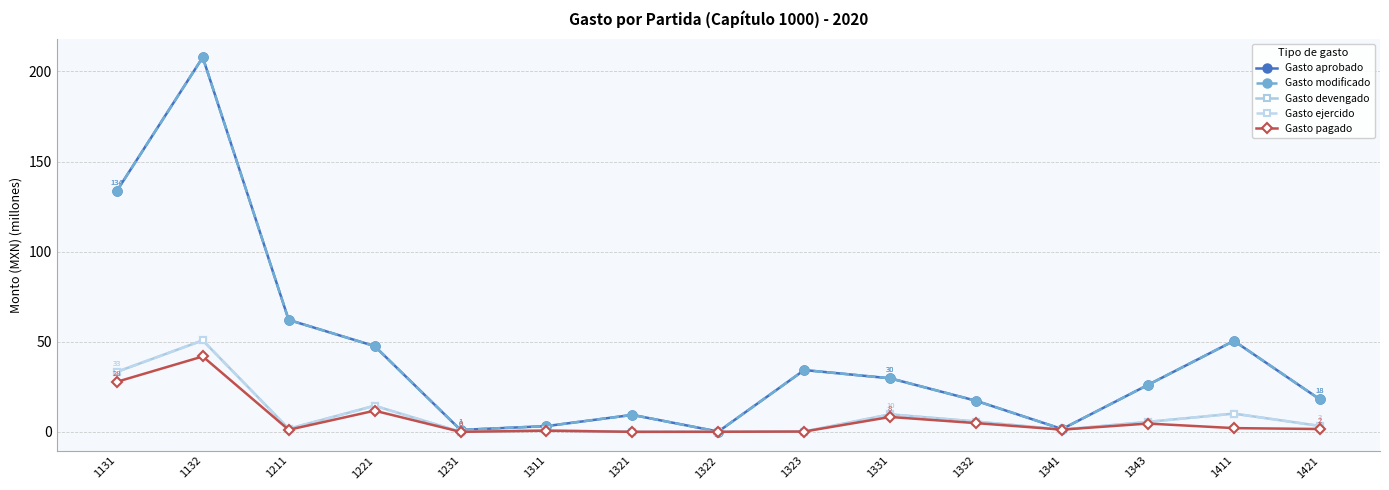

The Gasto pagado series shows 1.9 at 1341. True or false?

False